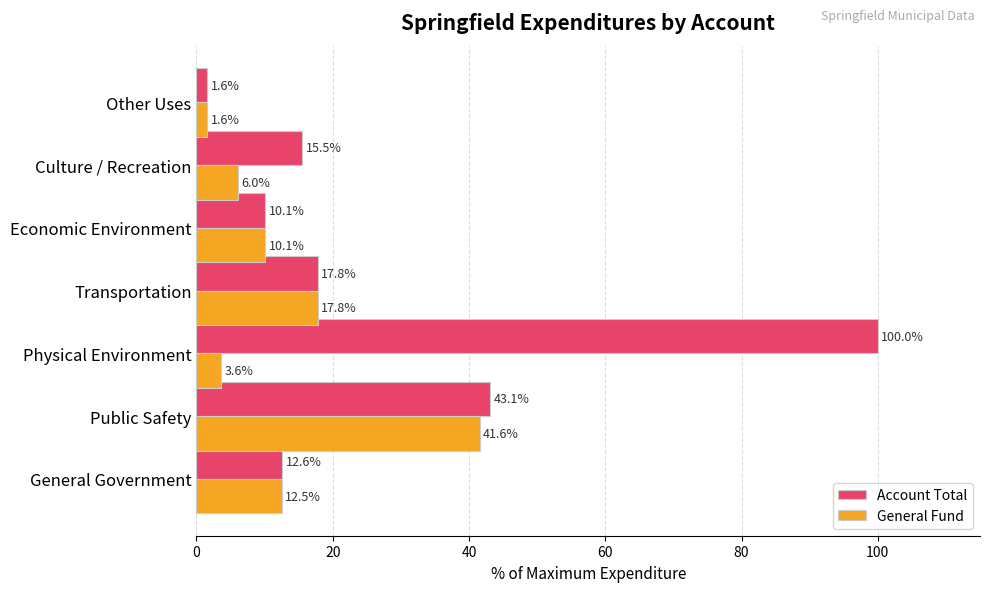

Which series changed the most between Physical Environment and Economic Environment?

Account Total